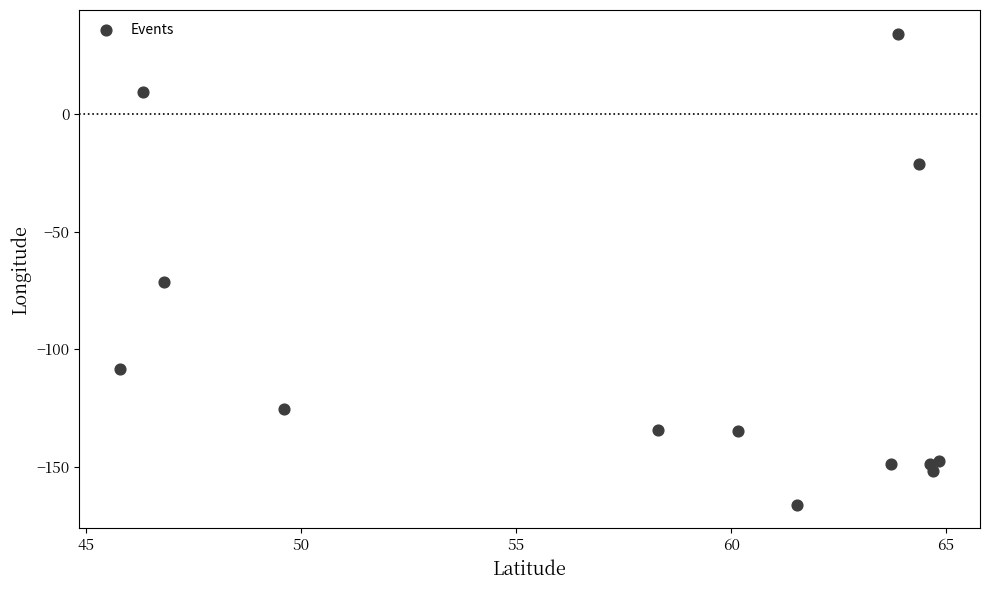

What is the range of Y values (max minus min)?

200.4